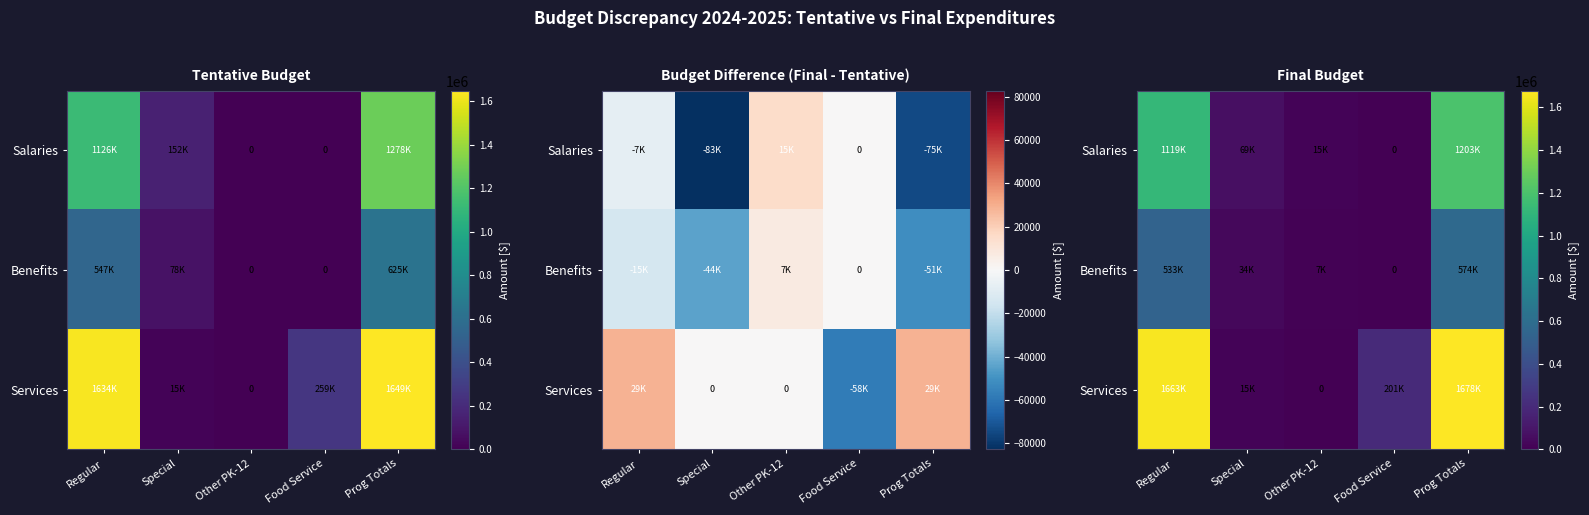

Rank the categories by Salaries value from lowest to highest.

Food Service, Other PK-12, Special, Regular, Prog Totals